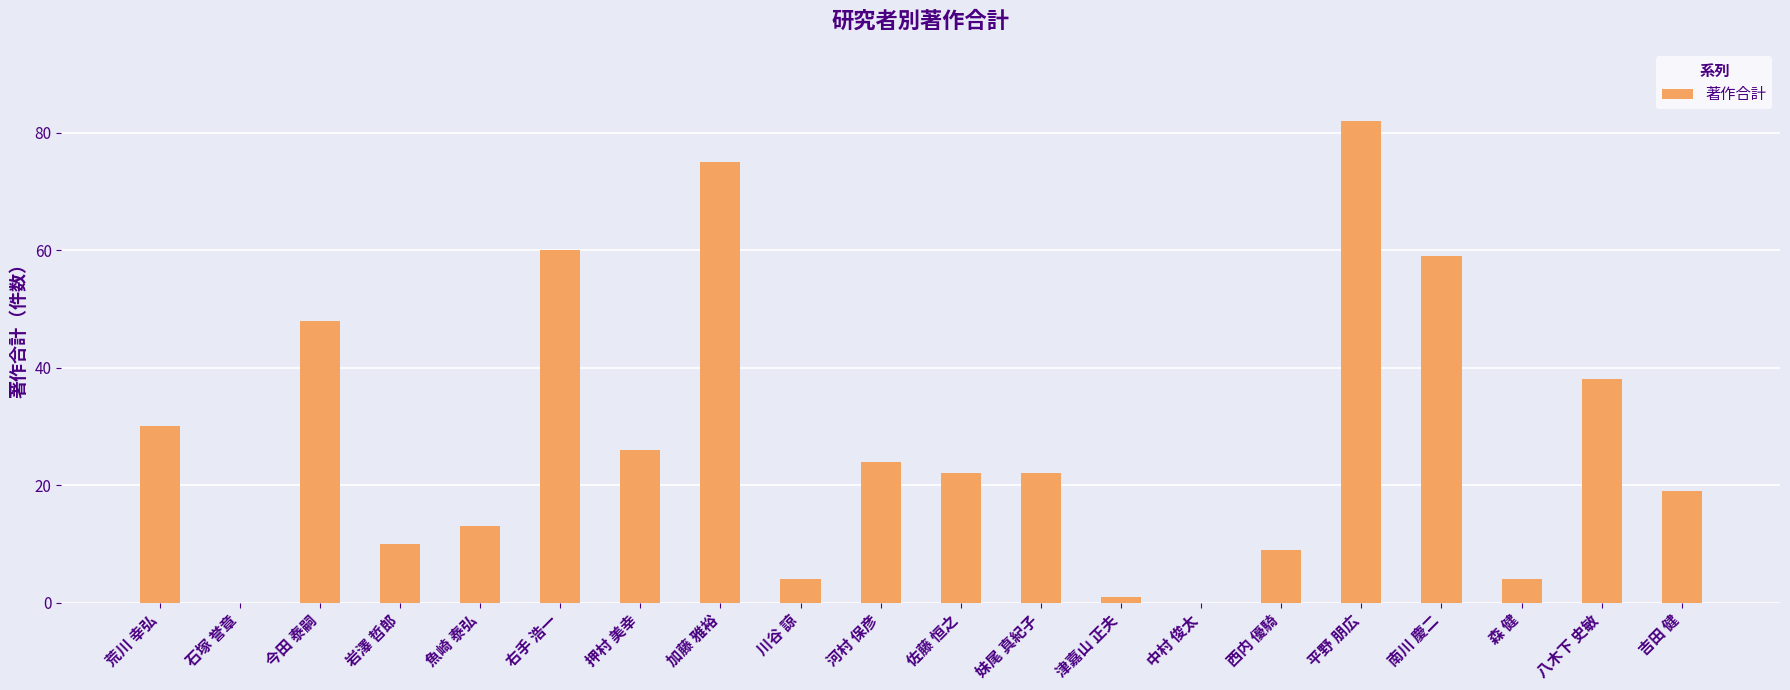

At which label is the value closest to 41?

八木下 史敏